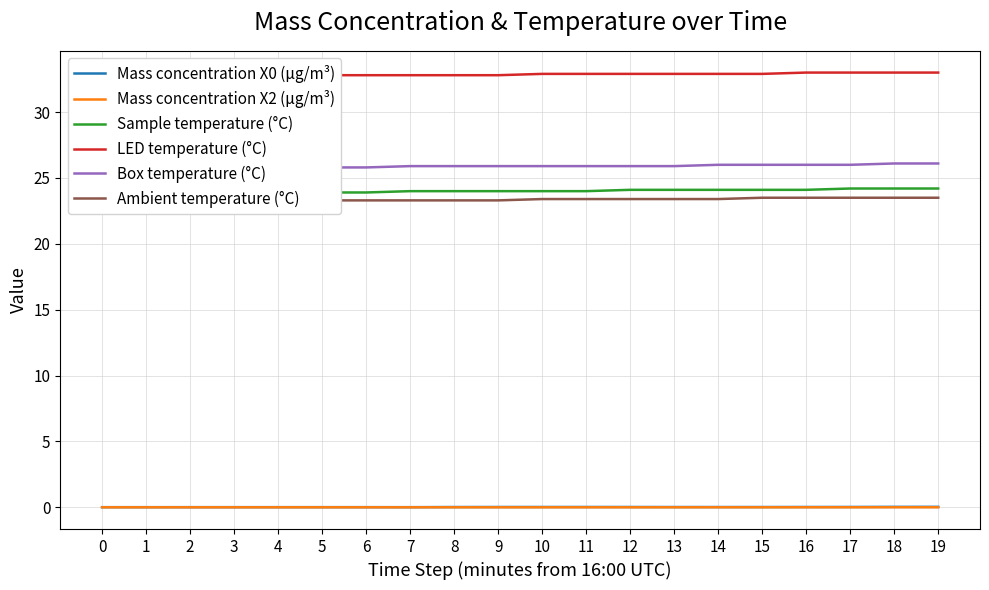

Which series has the widest spread of values?

Box temperature (°C)